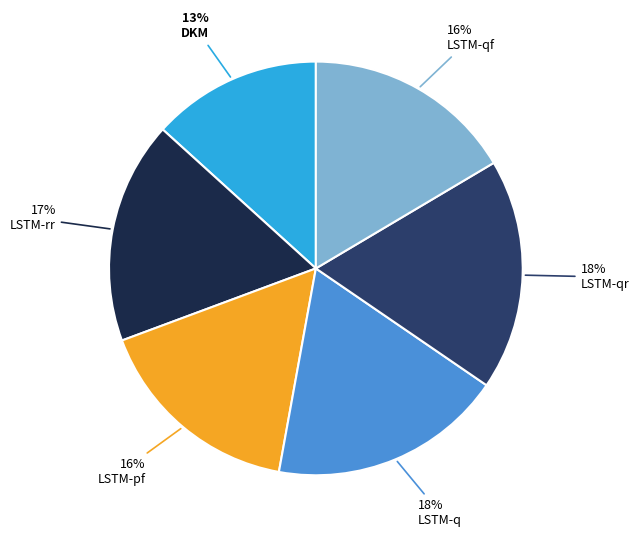

To the nearest percent, what is the difference between the DKM and LSTM-qf slice percentages?

3%